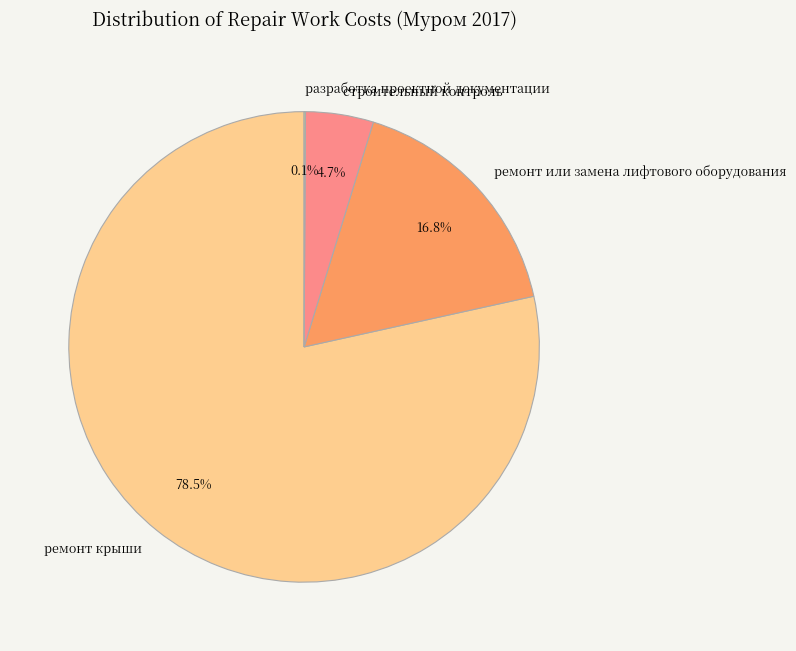

Which slice is the largest?

ремонт крыши